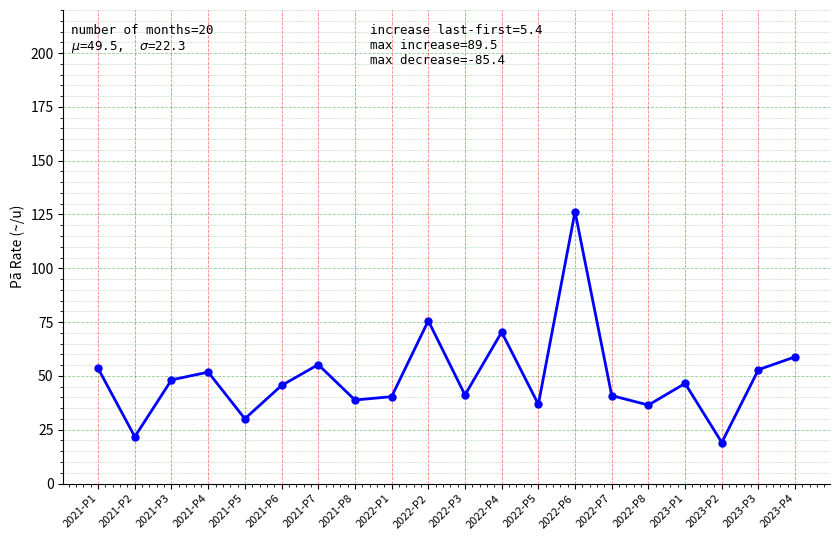

How many data points are above 46?

10